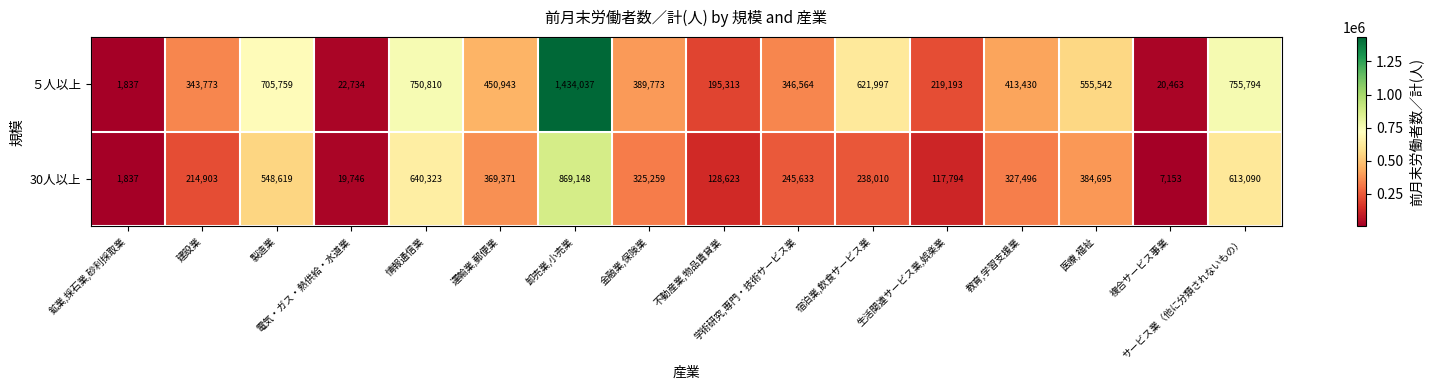

What is the sum of all 30人以上 values?

5051700